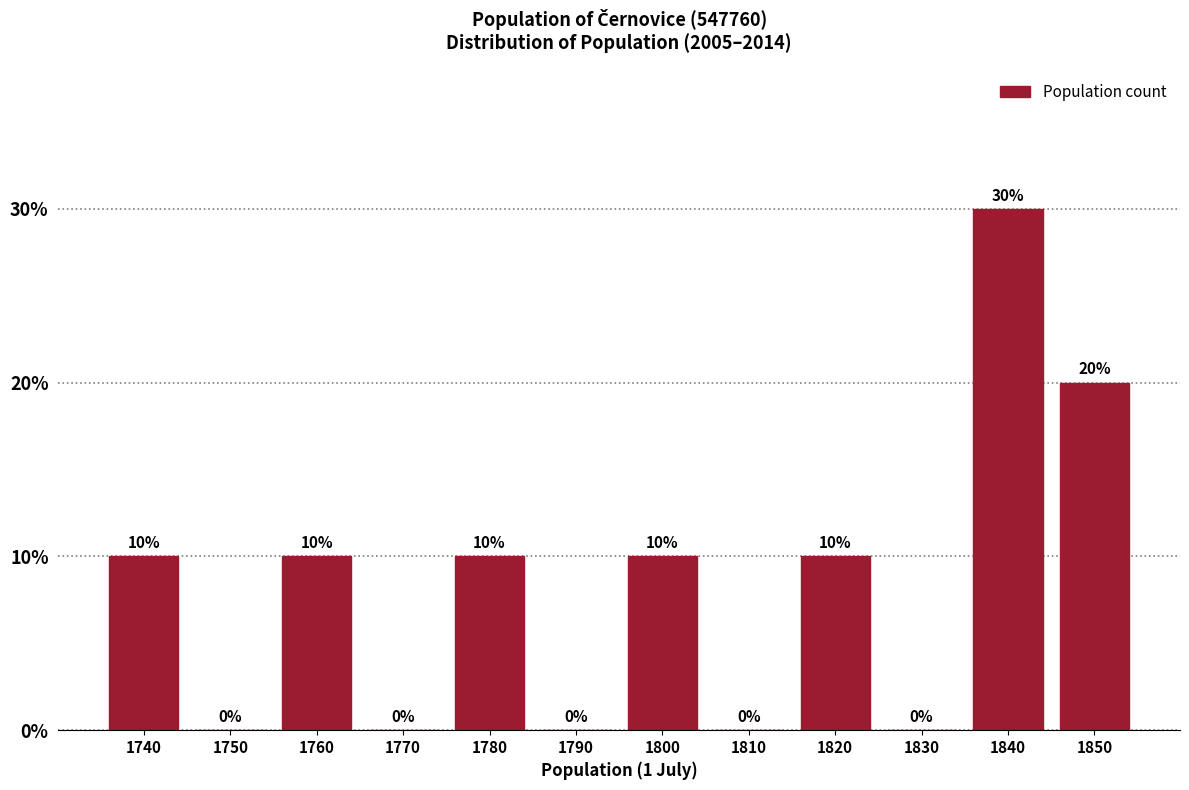

Reading right to left, transcribe all the data shown in this chart.

1850=20	1840=30	1830=0	1820=10	1810=0	1800=10	1790=0	1780=10	1770=0	1760=10	1750=0	1740=10